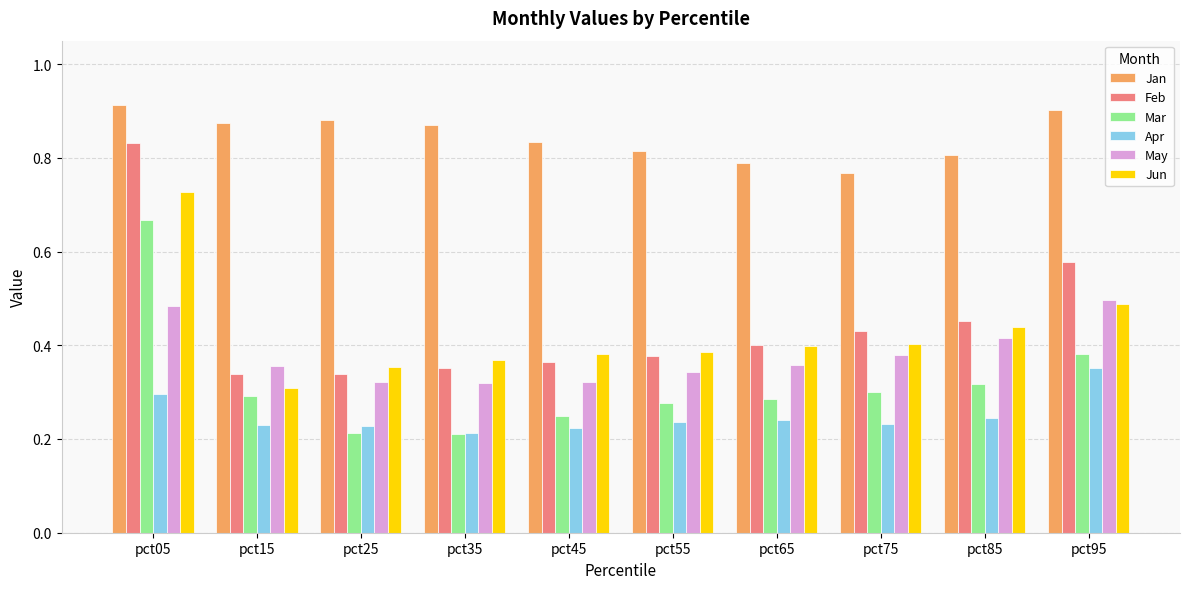

At pct85, list the series in order from smallest to largest.

Apr, Mar, May, Jun, Feb, Jan